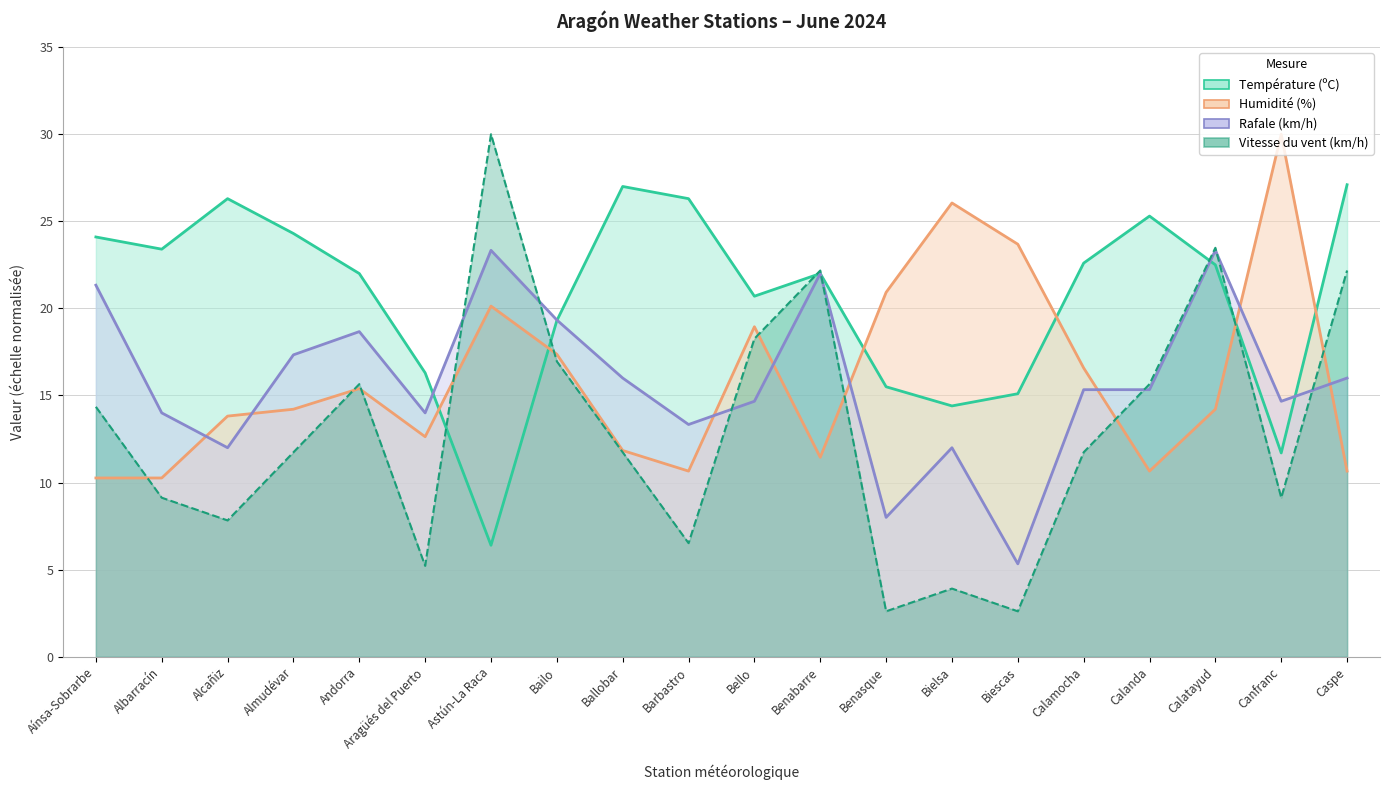

Does the chart have visible grid lines?

Yes